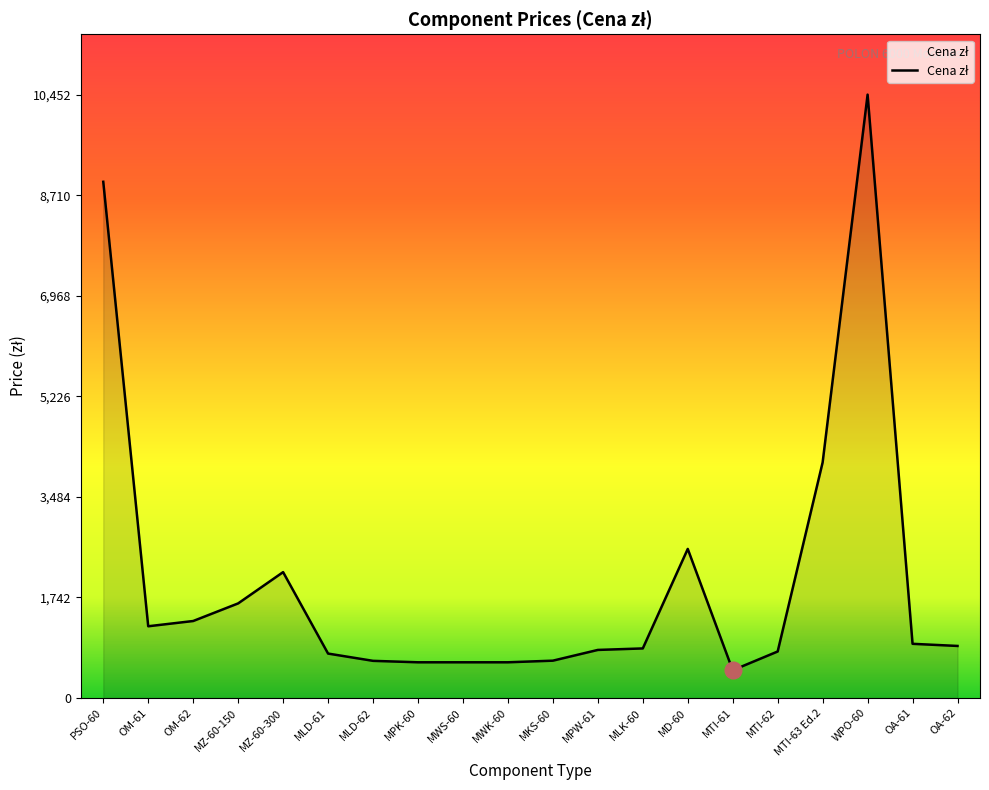

What position from the right is MWK-60?

11